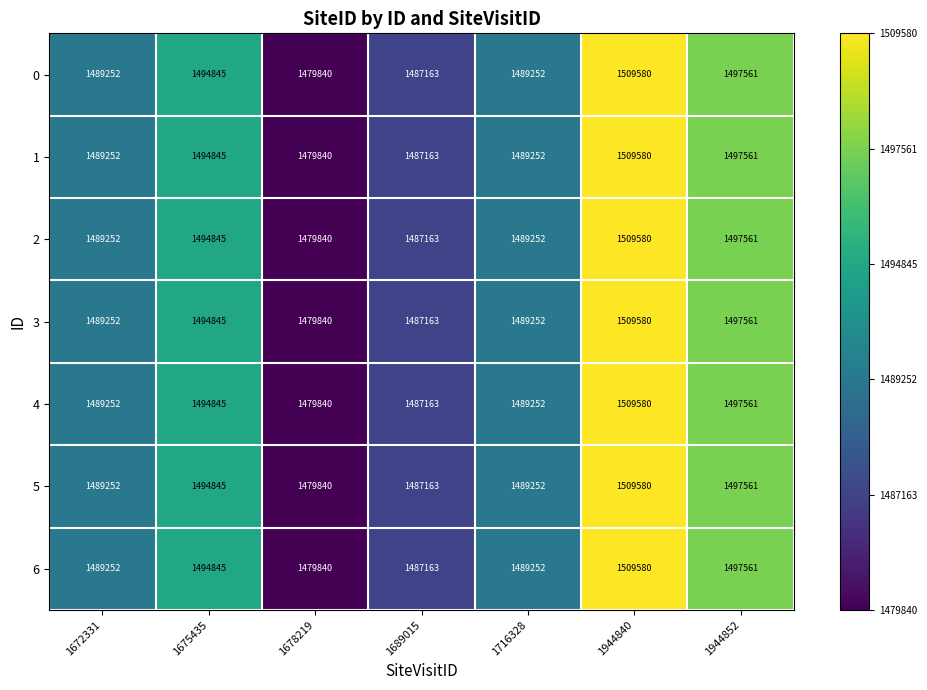

What is the sum of all 4 values?

10447493